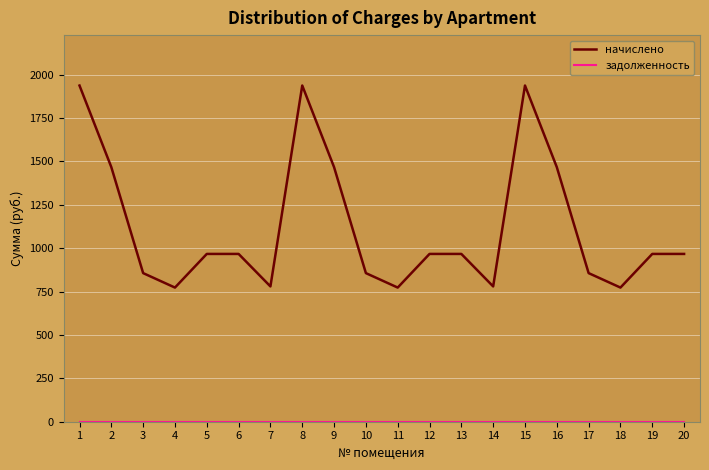

What is the difference between the maximum and minimum values in the начислено series?

1164.3